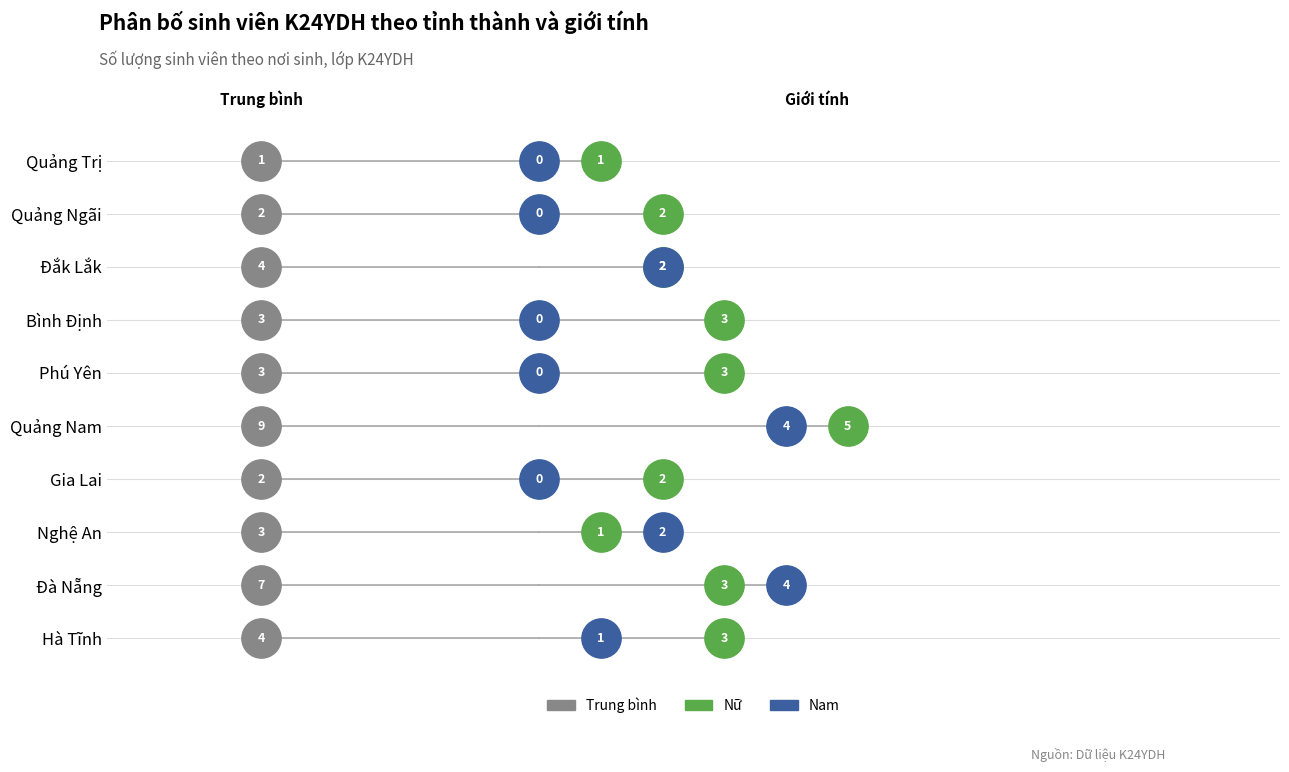

At which category is the sum across all series the highest?

Quảng Nam